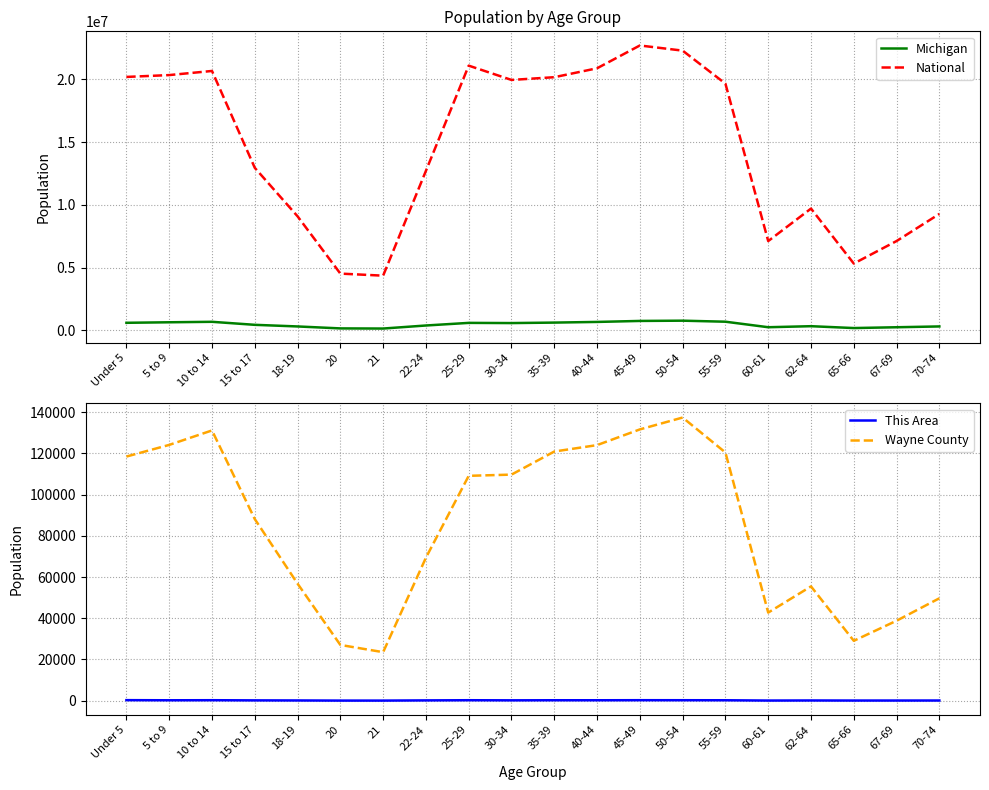

The value of This Area at 20 is 83. True or false?

False